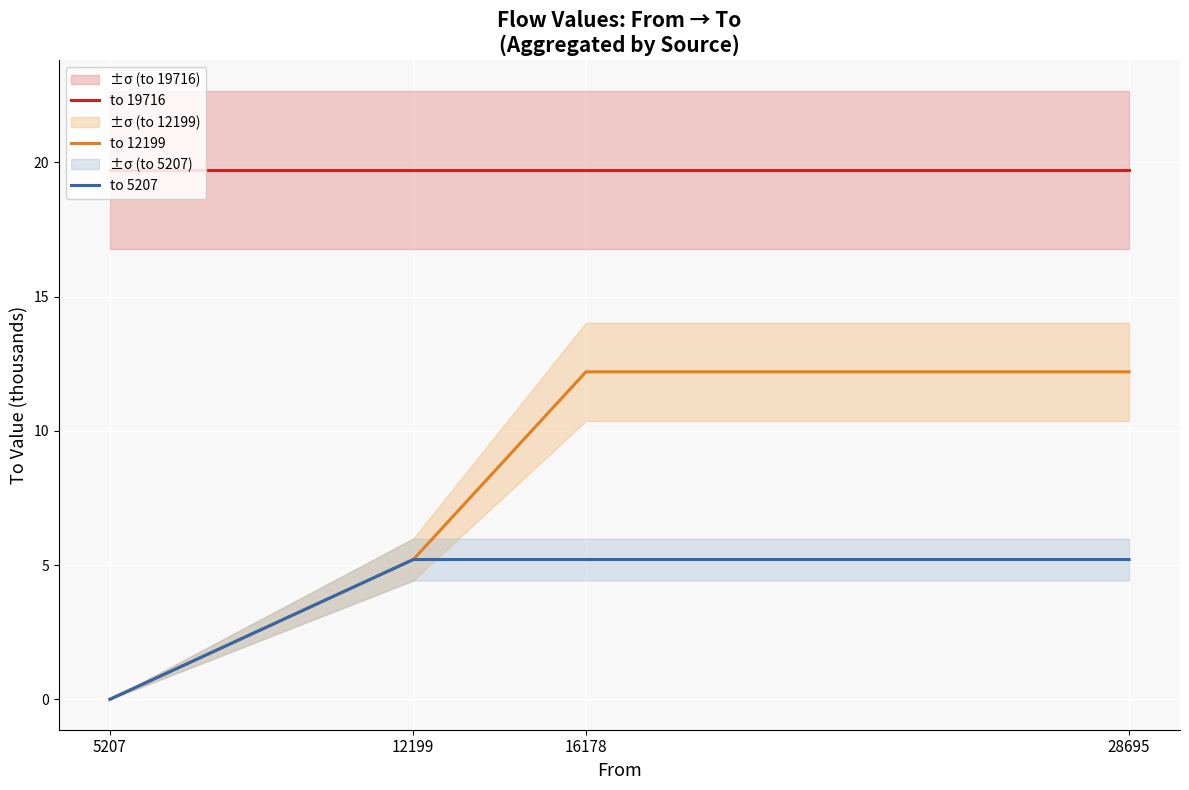

Is the value of to 12199 at 28695 greater than the value of to 5207 at 28695?

Yes